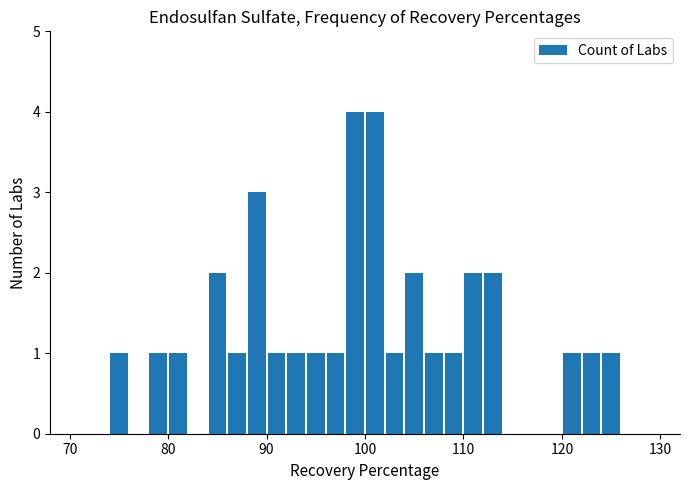

What is the maximum value shown in the chart?

4